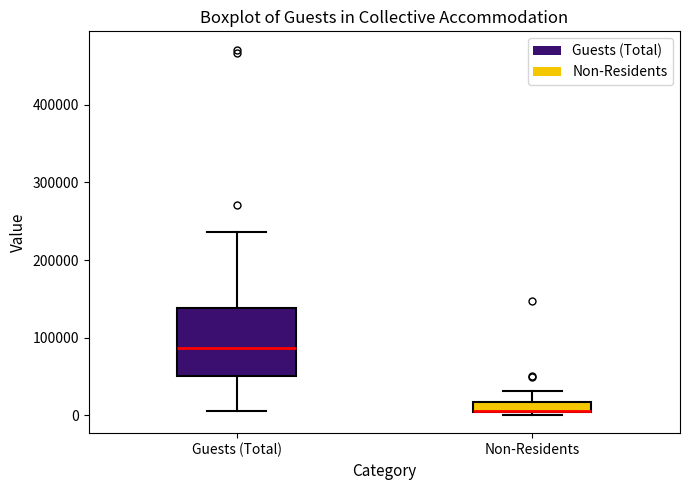

Which box is the tallest, from its lower edge to its upper edge?

Guests (Total)